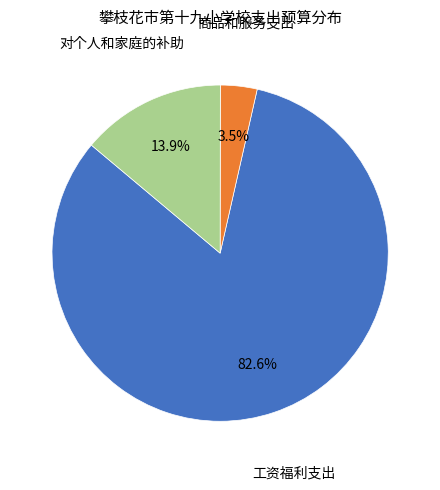

Does any single category account for the majority?

Yes